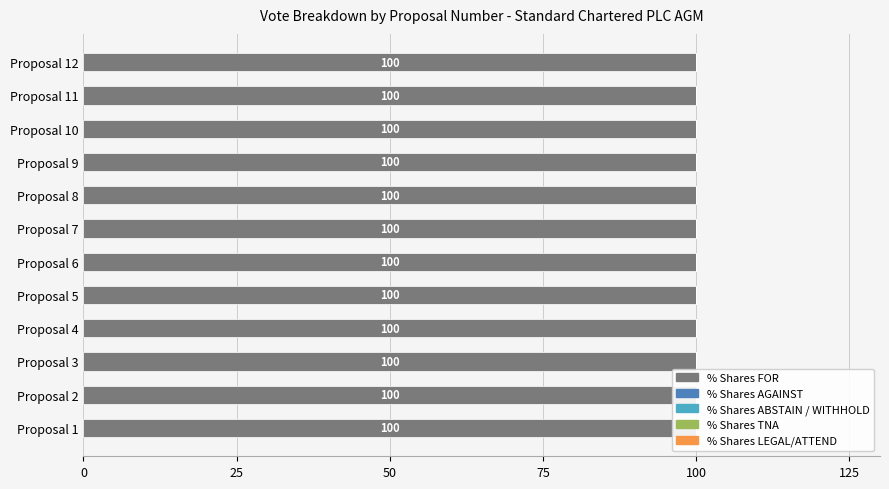

Which series has the largest total across all categories?

% Shares FOR